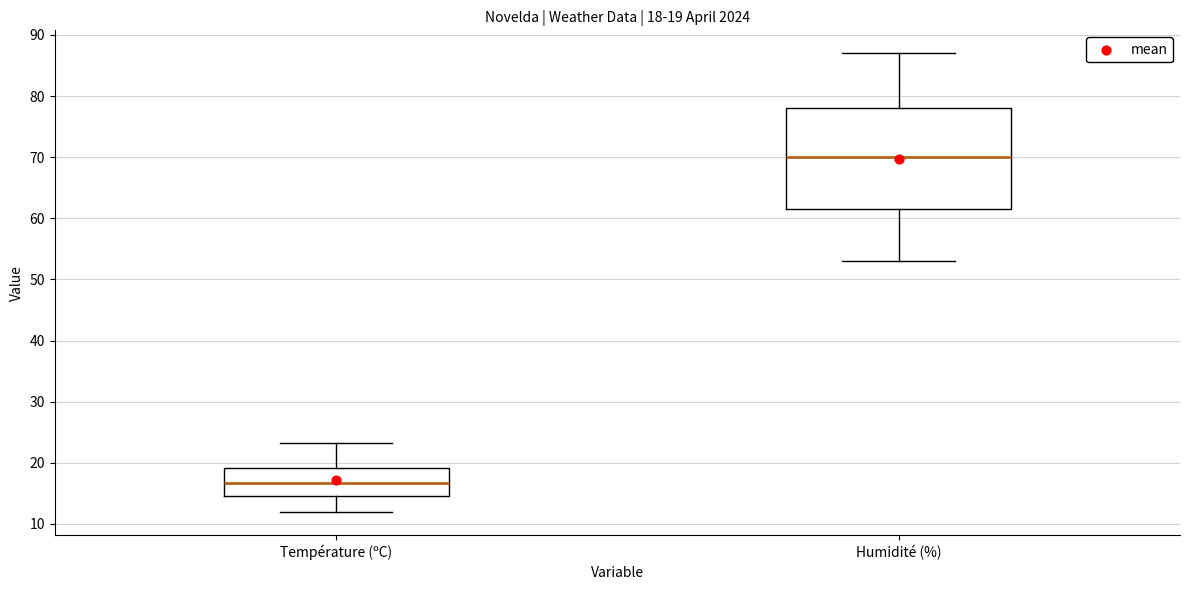

Which box has the lowest median line?

Température (ºC)